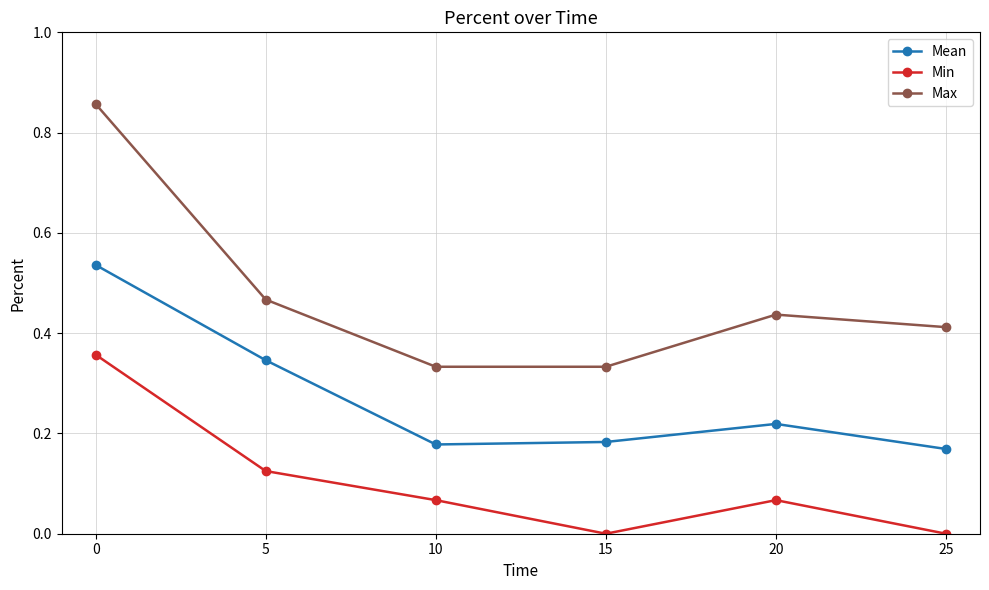

What are all the series names shown in the legend?

Mean, Min, Max